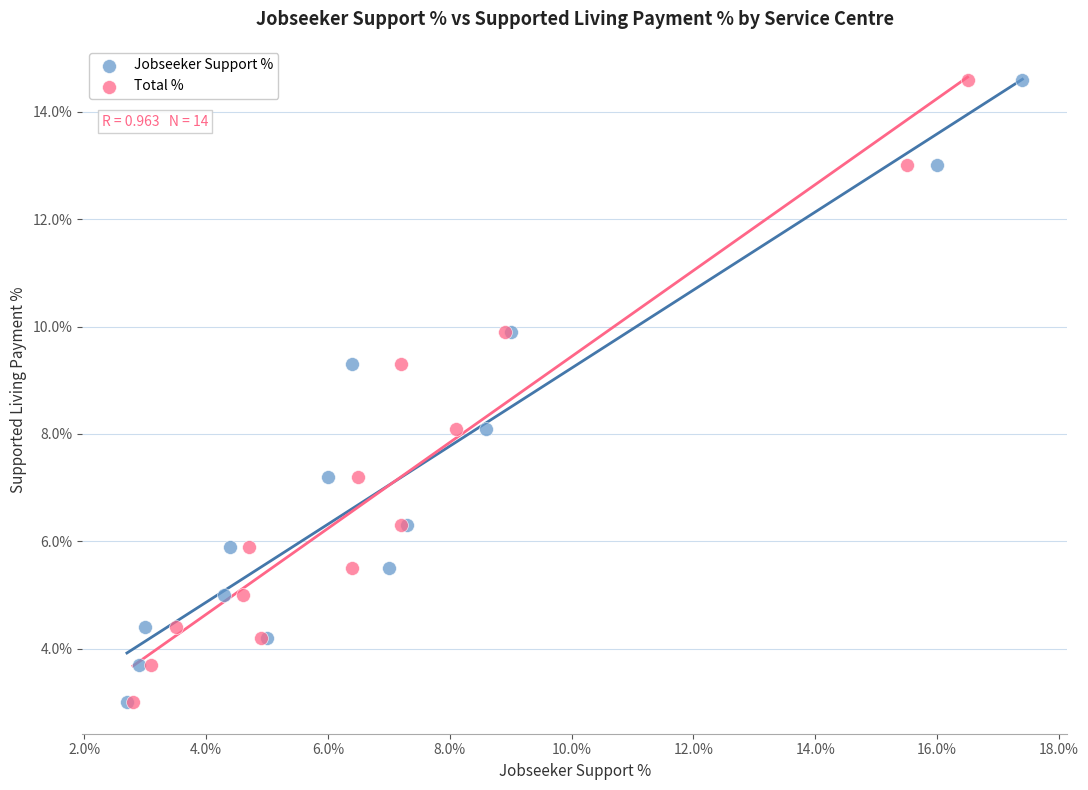

What are all the series names shown in the legend?

Jobseeker Support %, Total %